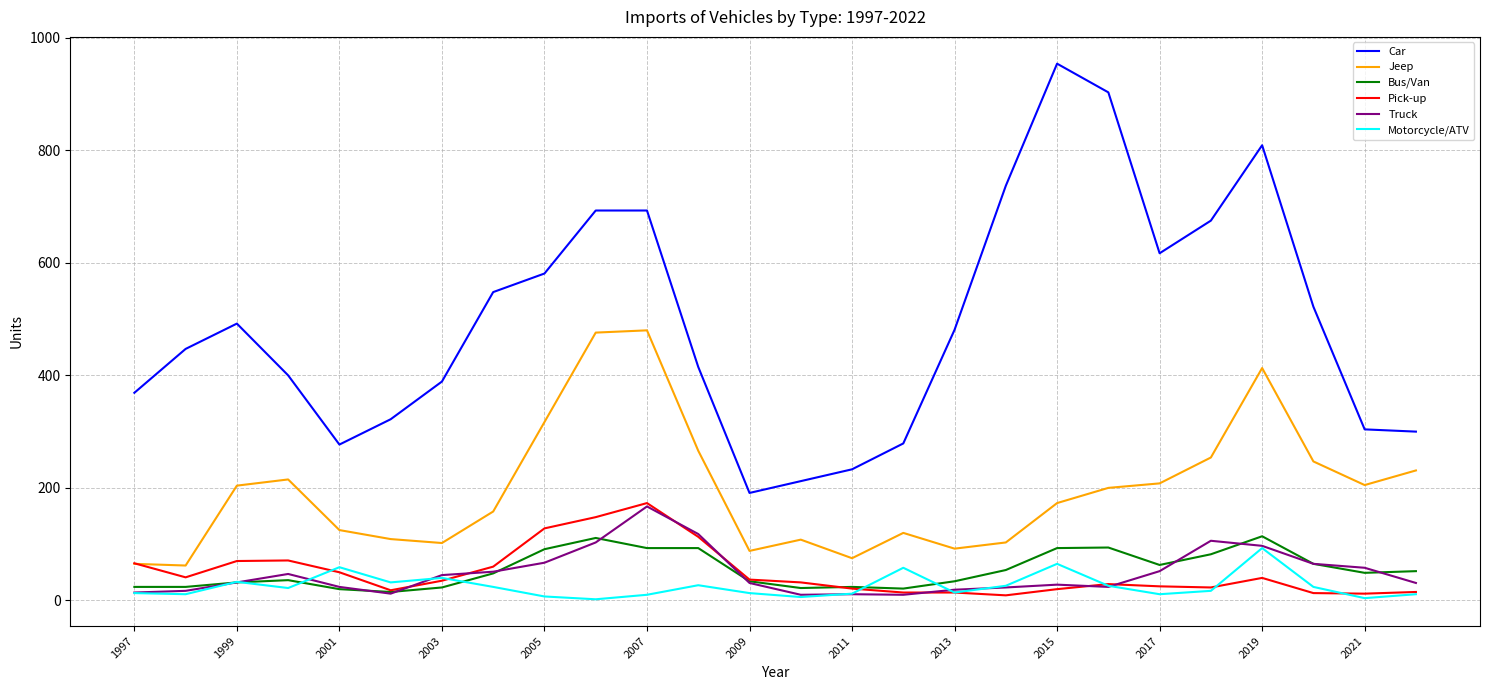

What is the maximum value for Car?

954